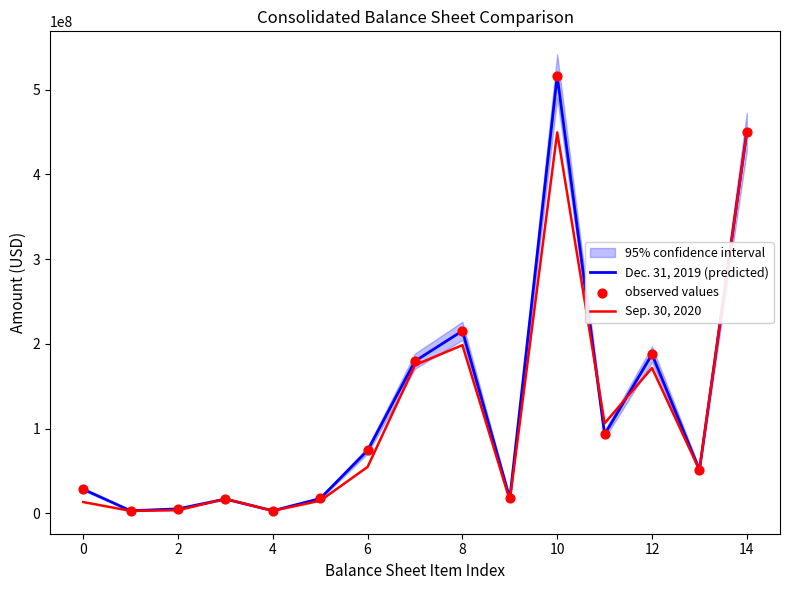

The value of Sep. 30, 2020 at 6 is 73866129. True or false?

False